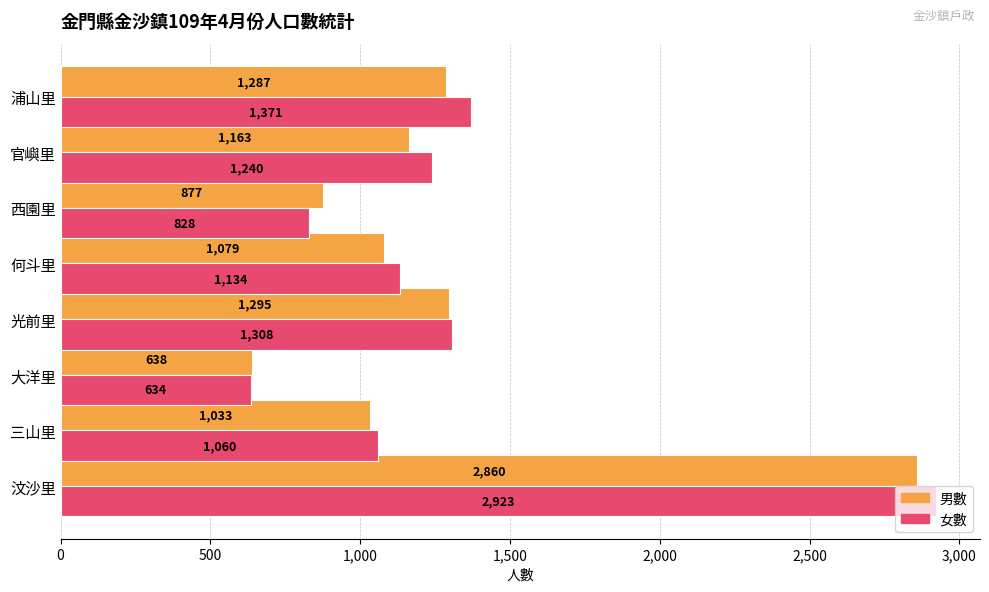

What is the minimum value for 女數?

634